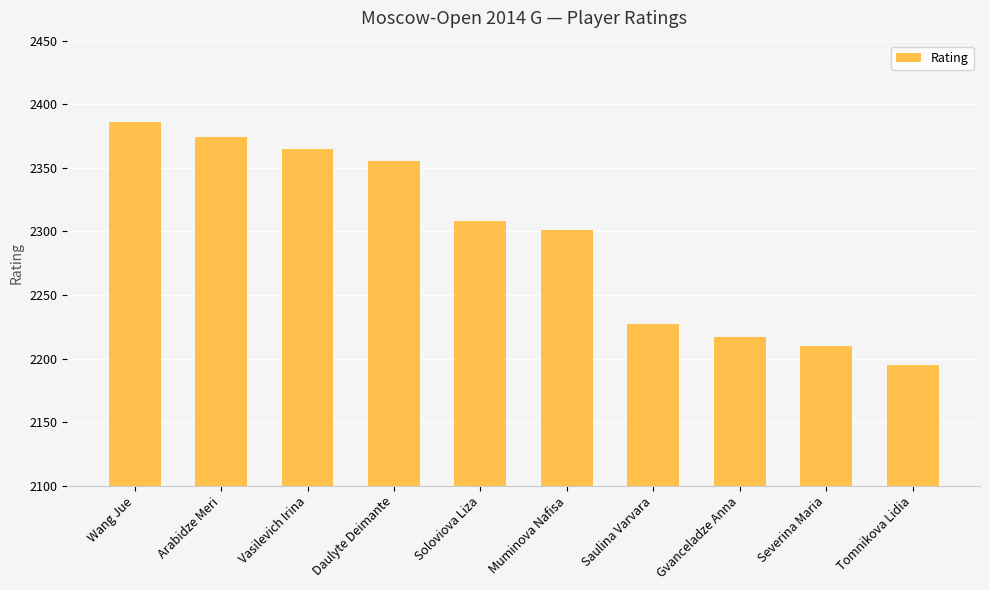

At which category does the chart reach its minimum across all series?

Tomnikova Lidia